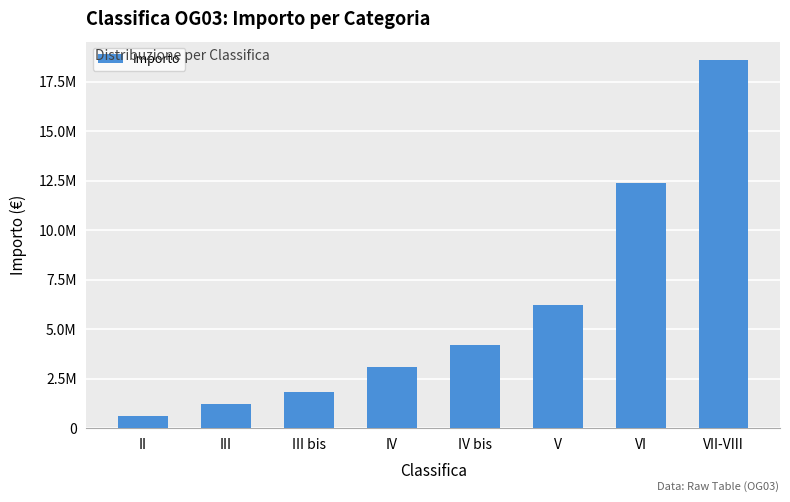

Reading right to left, list all the values displayed in this chart.

18592800	12394800	6198000	4200000	3098400	1800000	1239600	619200